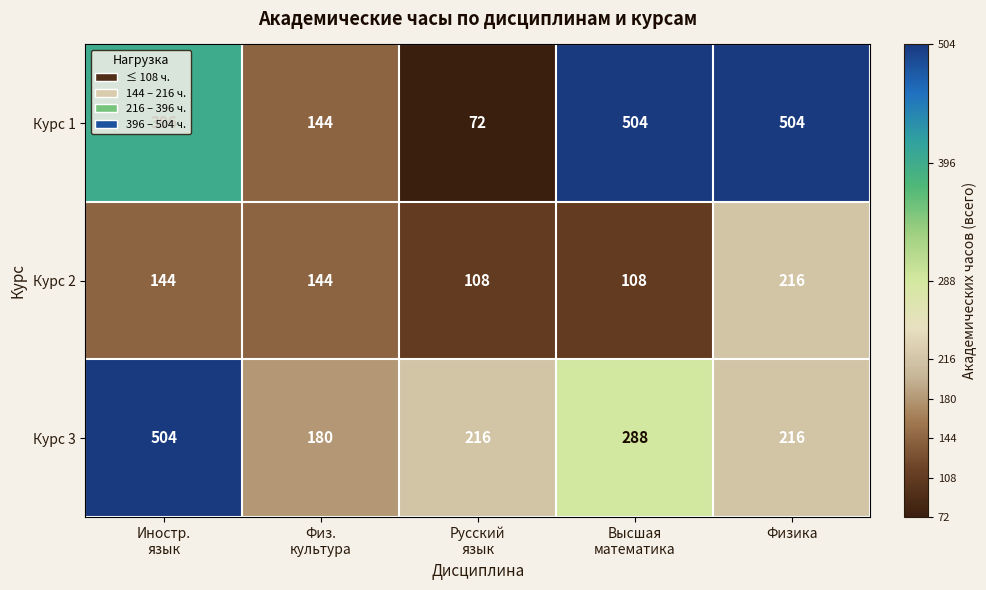

The Курс 1 series shows 504 at Физика. True or false?

True